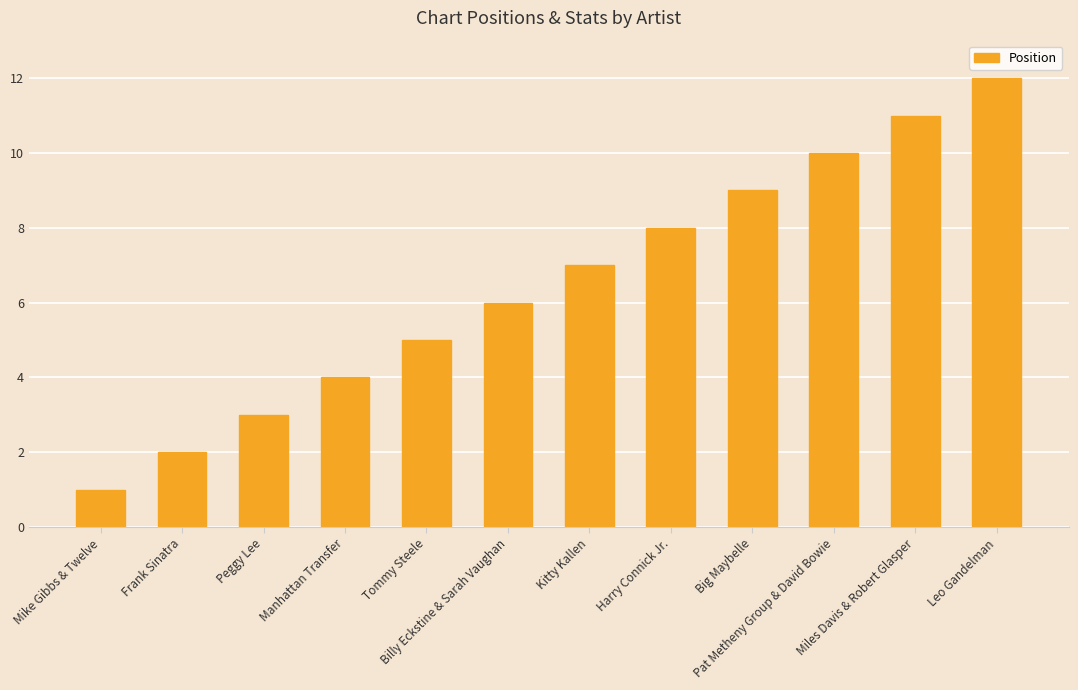

Reading left to right, what are all the values shown in this chart?

1	2	3	4	5	6	7	8	9	10	11	12